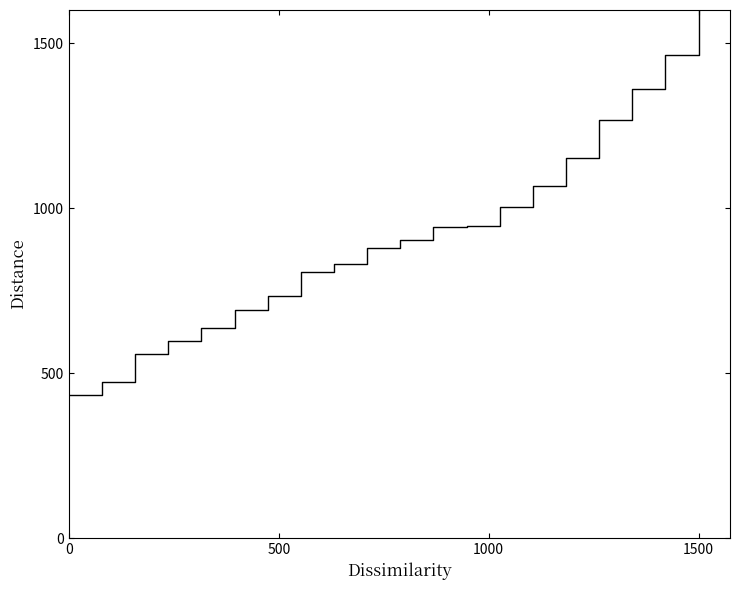

Count the number of values greater than 902.

10